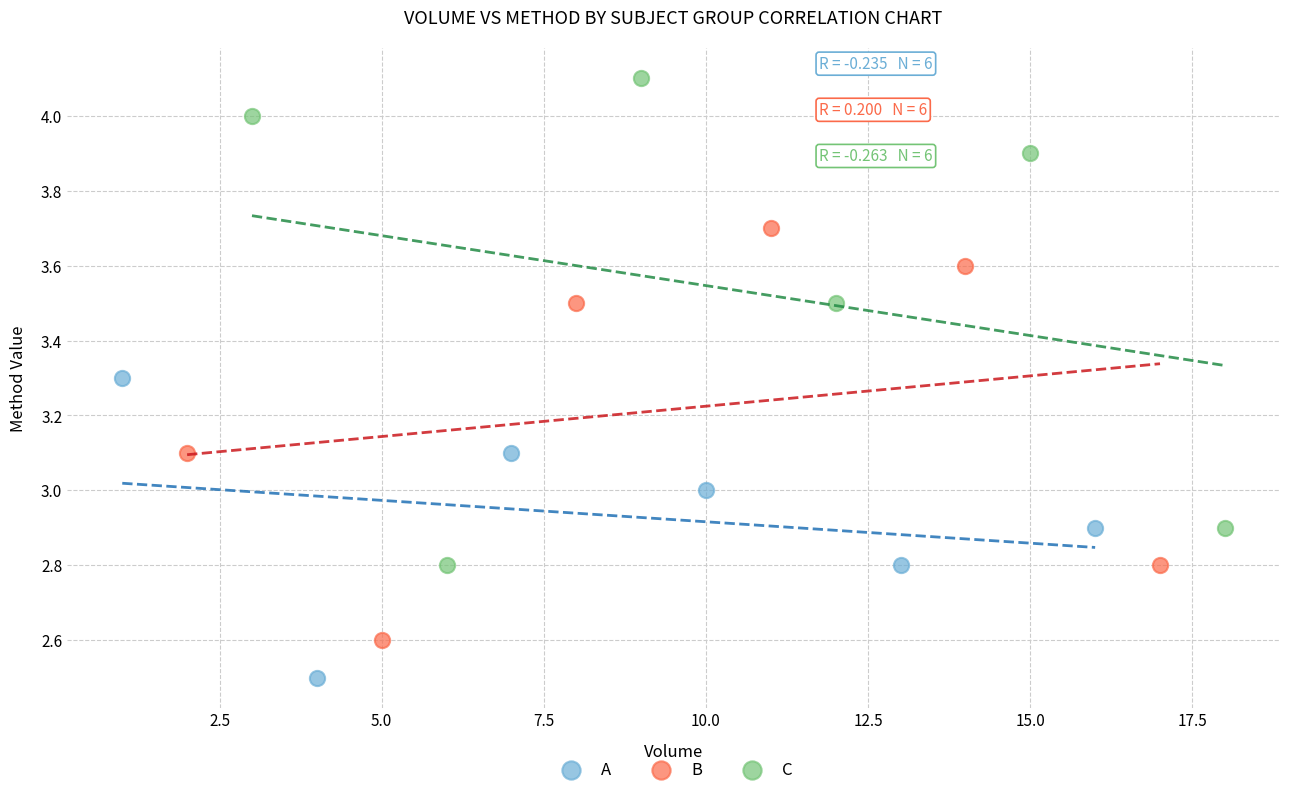

Which series reaches the maximum Y coordinate?

C